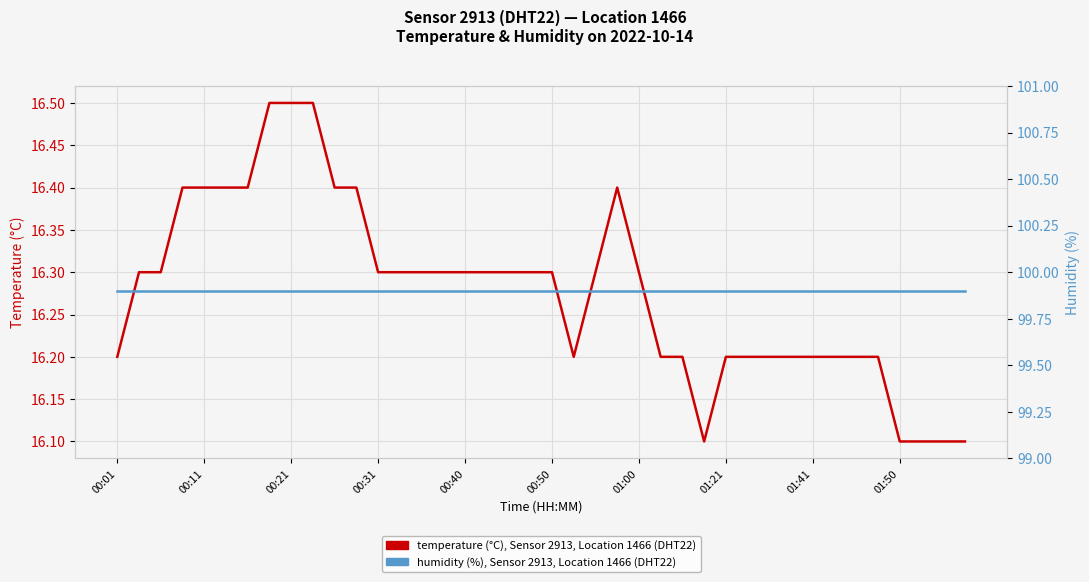

Between 00:50 and 27, which series saw the biggest shift?

temperature (°C), Sensor 2913, DHT22, Location 1466